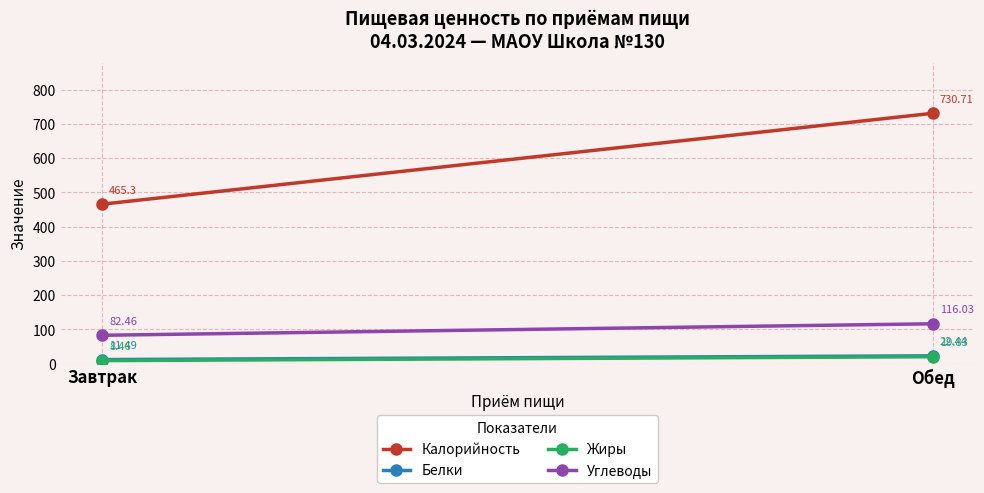

The value of Жиры at Завтрак is 8.5. True or false?

True